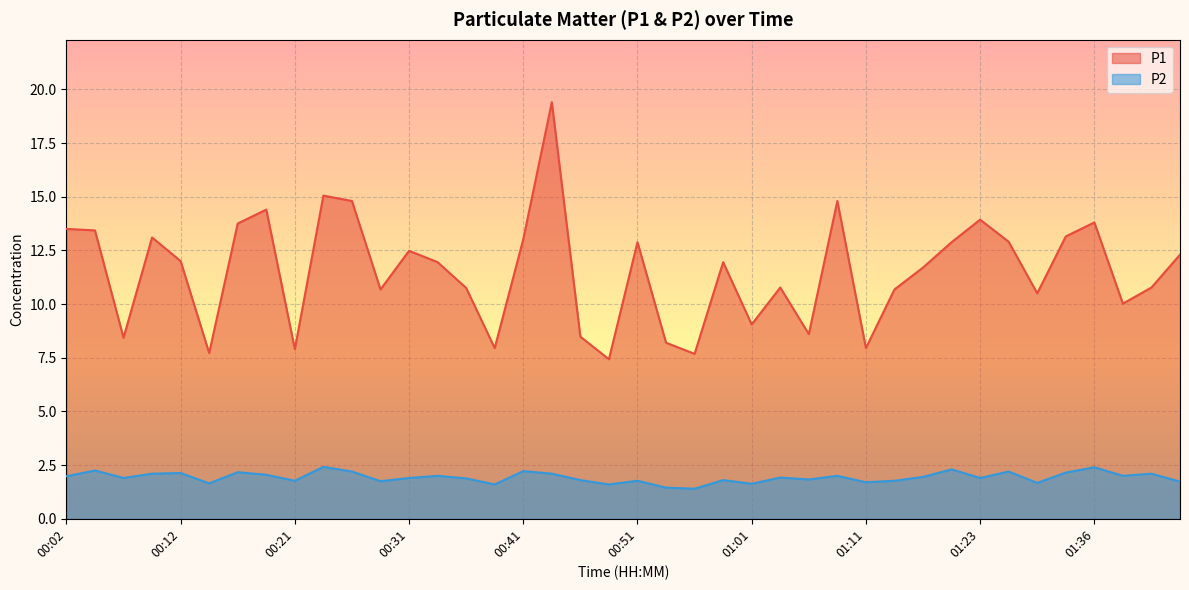

In P1, how many points are higher than both neighbors (excluding endpoints)?

11